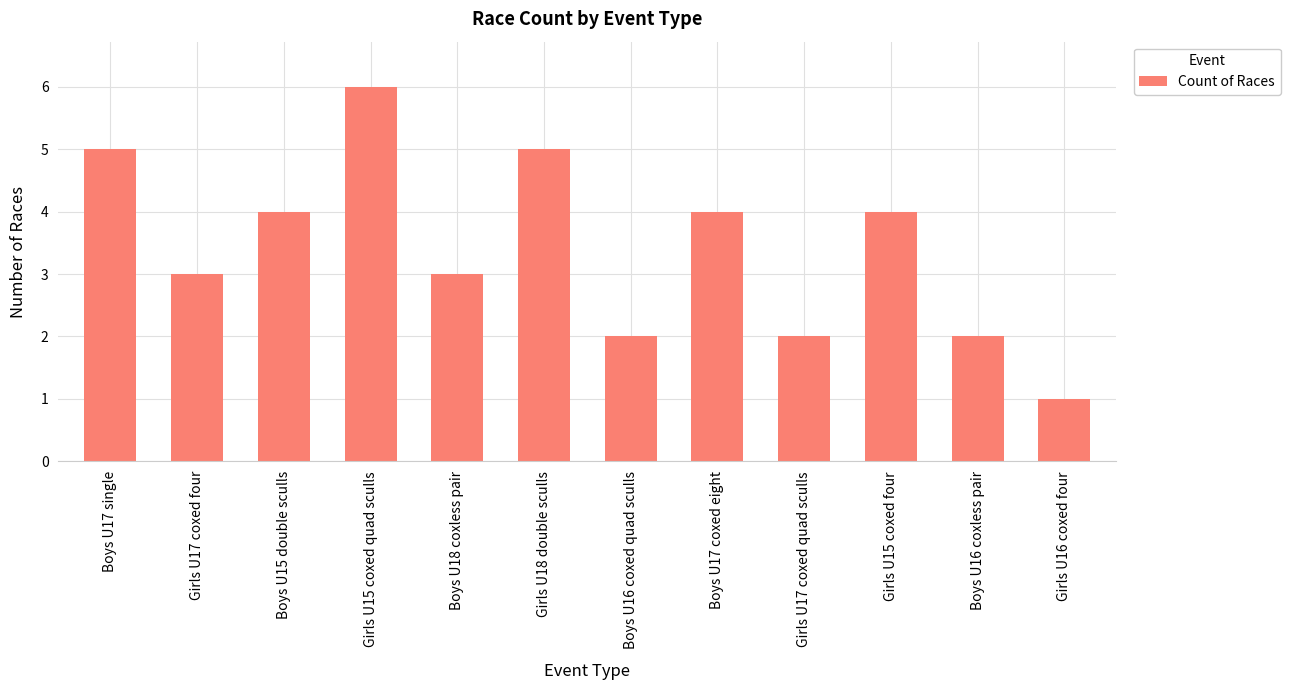

How many distinct data groups are displayed?

1